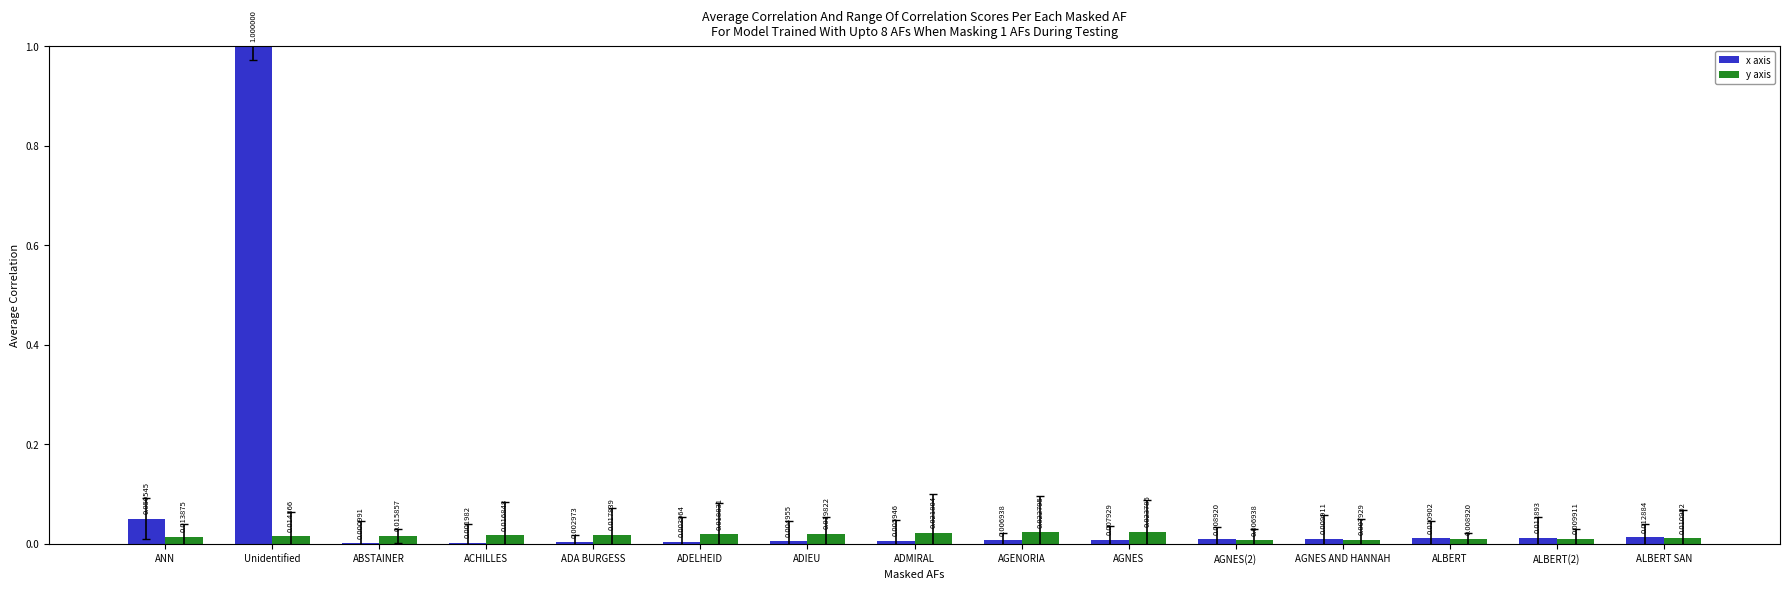

Which series has the largest total across all categories?

x axis